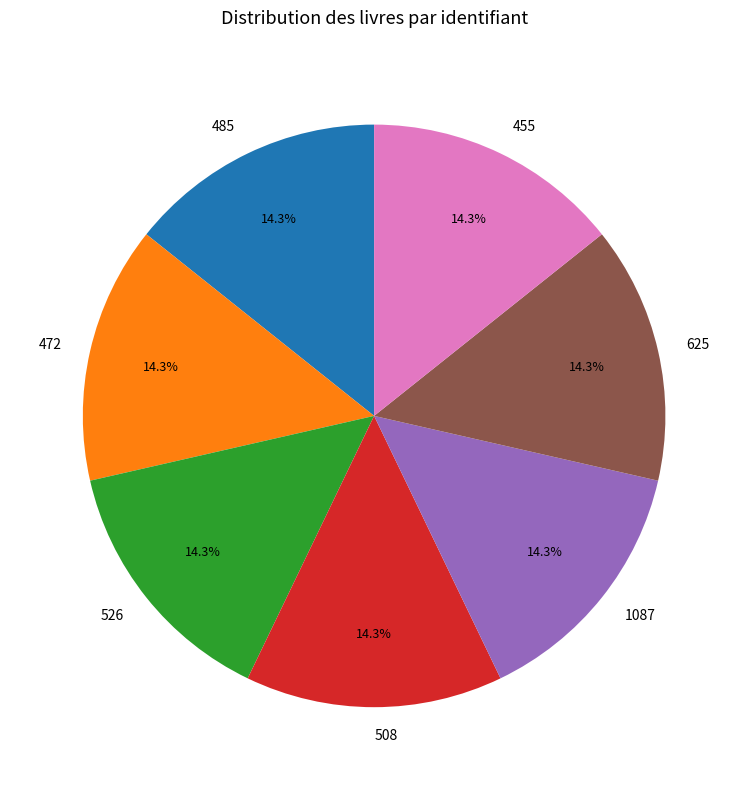

What portion of the pie excludes 1087?

85.7%